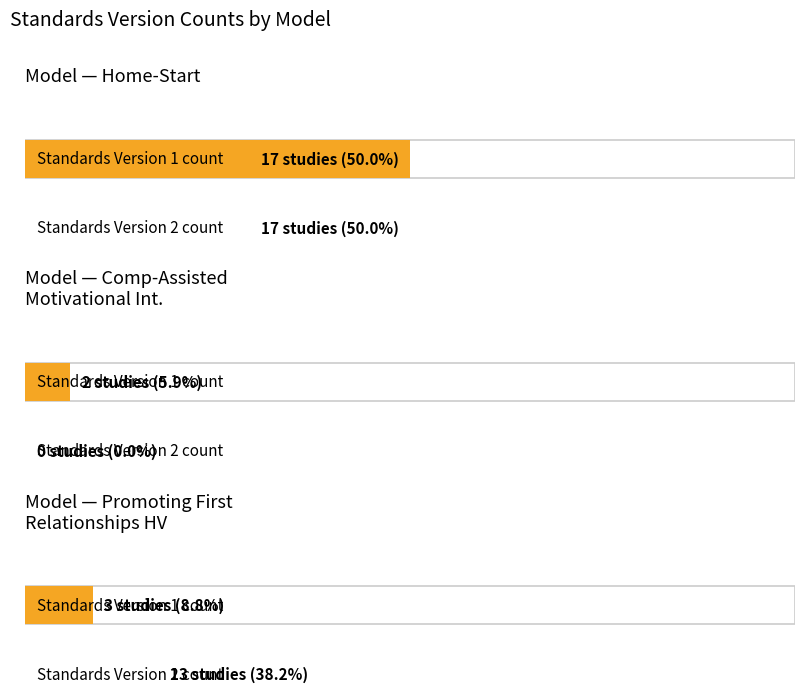

What position from the right is Promoting First Relationships Home Visiting?

1